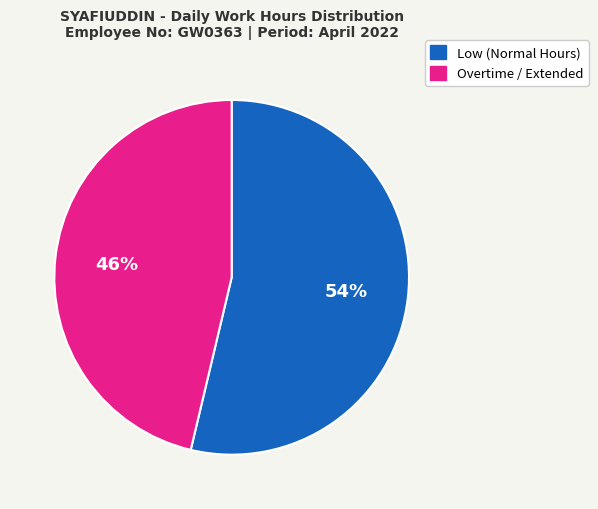

Is there any slice that represents more than half of the pie?

Yes